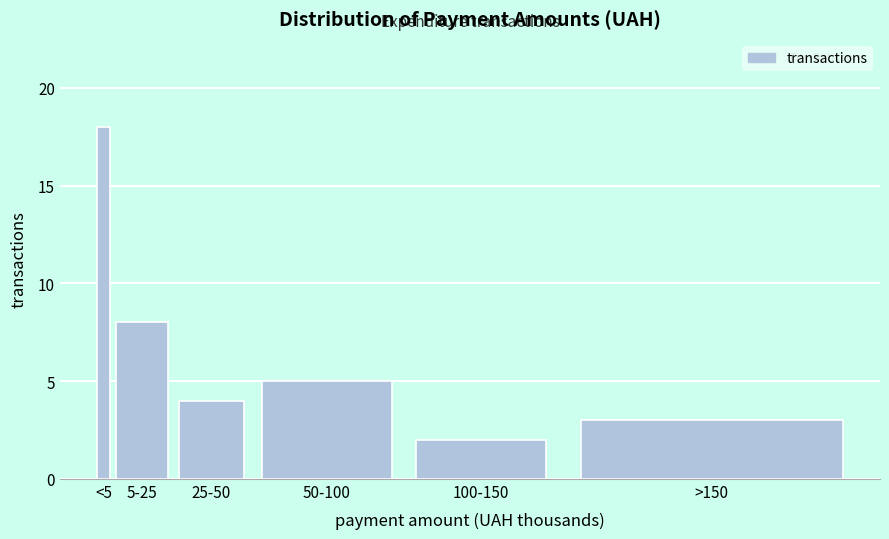

Reading left to right, list all the values displayed in this chart.

18	8	4	5	2	3